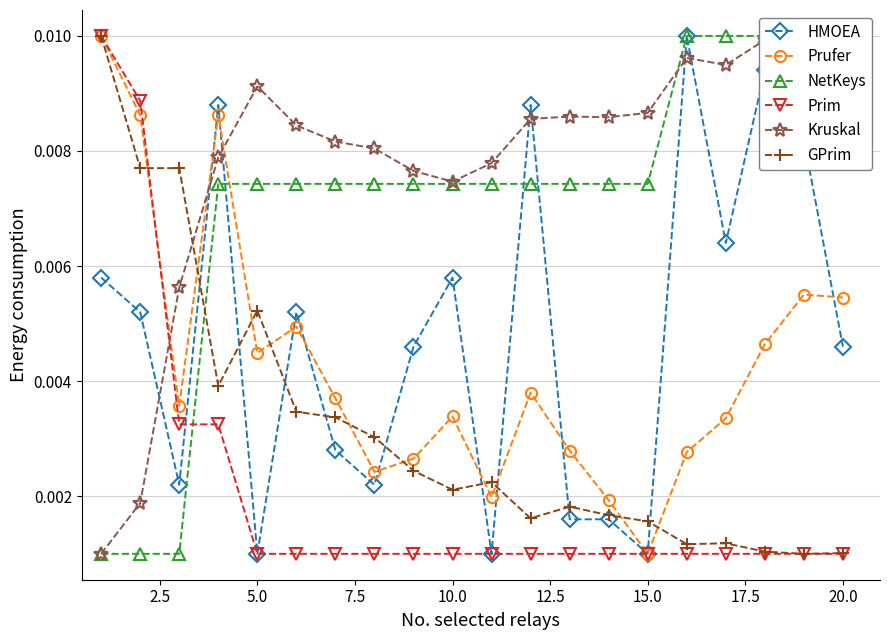

How many interior local peaks does the GPrim series have?

4